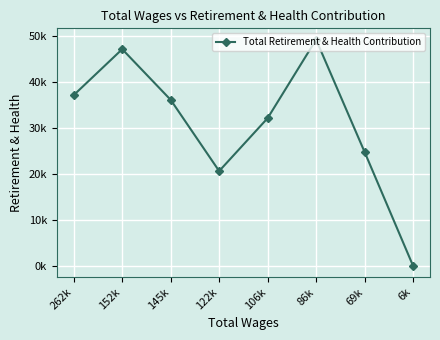

What position from the left is 106k?

5